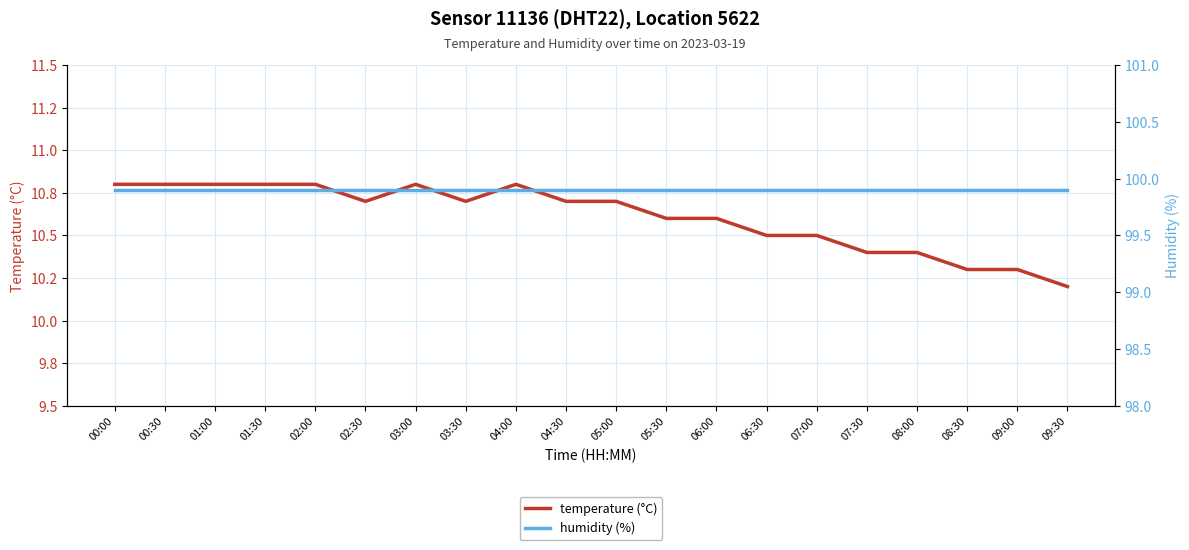

What is the label of the 9th point from the left?

04:00